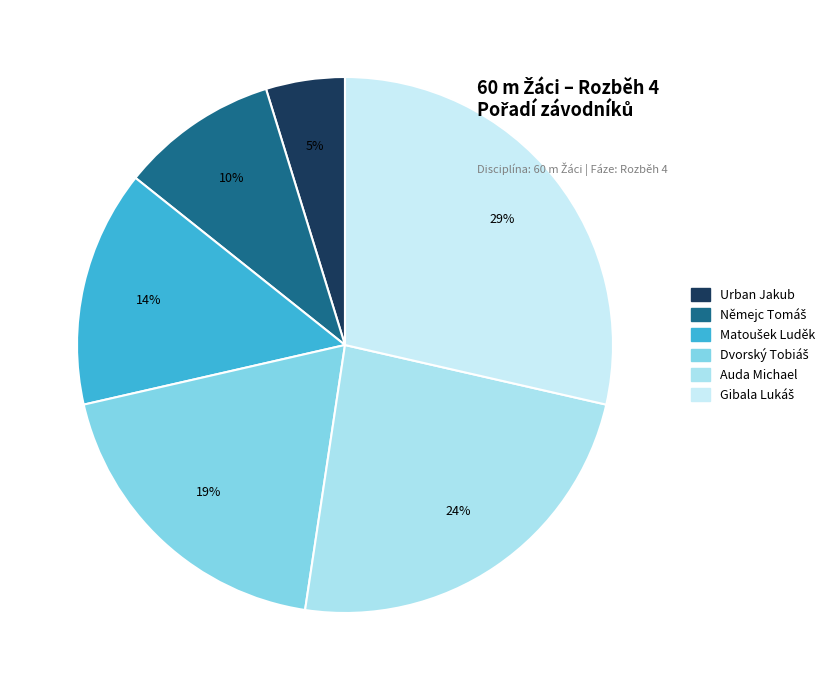

Count the number of slices in the pie.

6